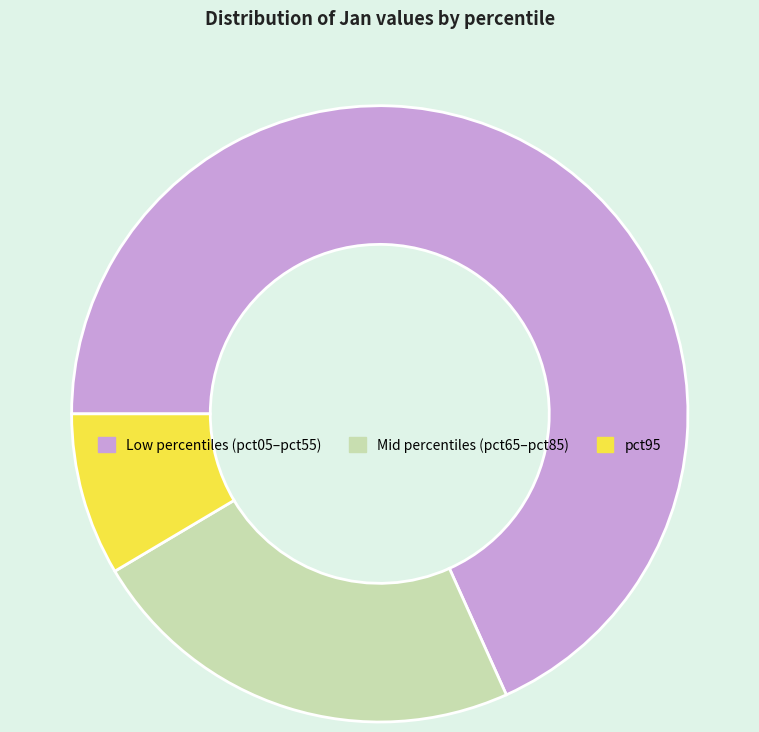

Is there a majority slice in this chart?

Yes